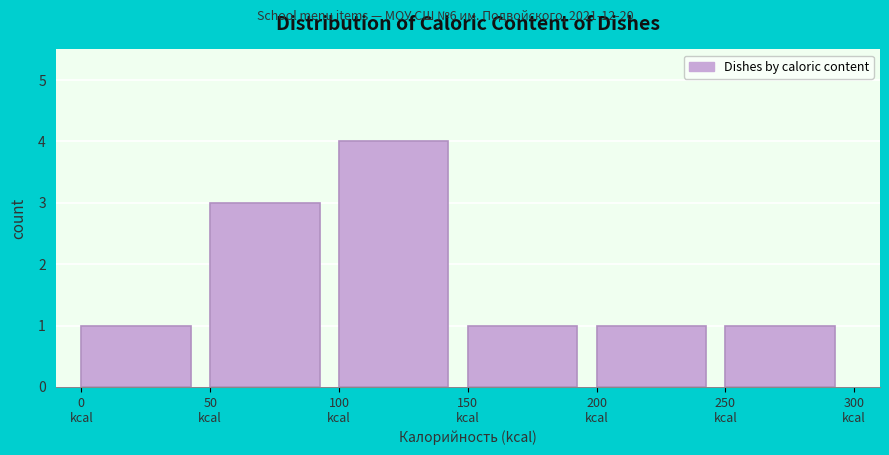

Reading left to right, list every bar in this chart as the range it spans on the x-axis followed by its height. The values are not printed on the chart, so give them approximately, as read against the axis.

0 to 50: 1
50 to 100: 3
100 to 150: 4
150 to 200: 1
200 to 250: 1
250 to 300: 1